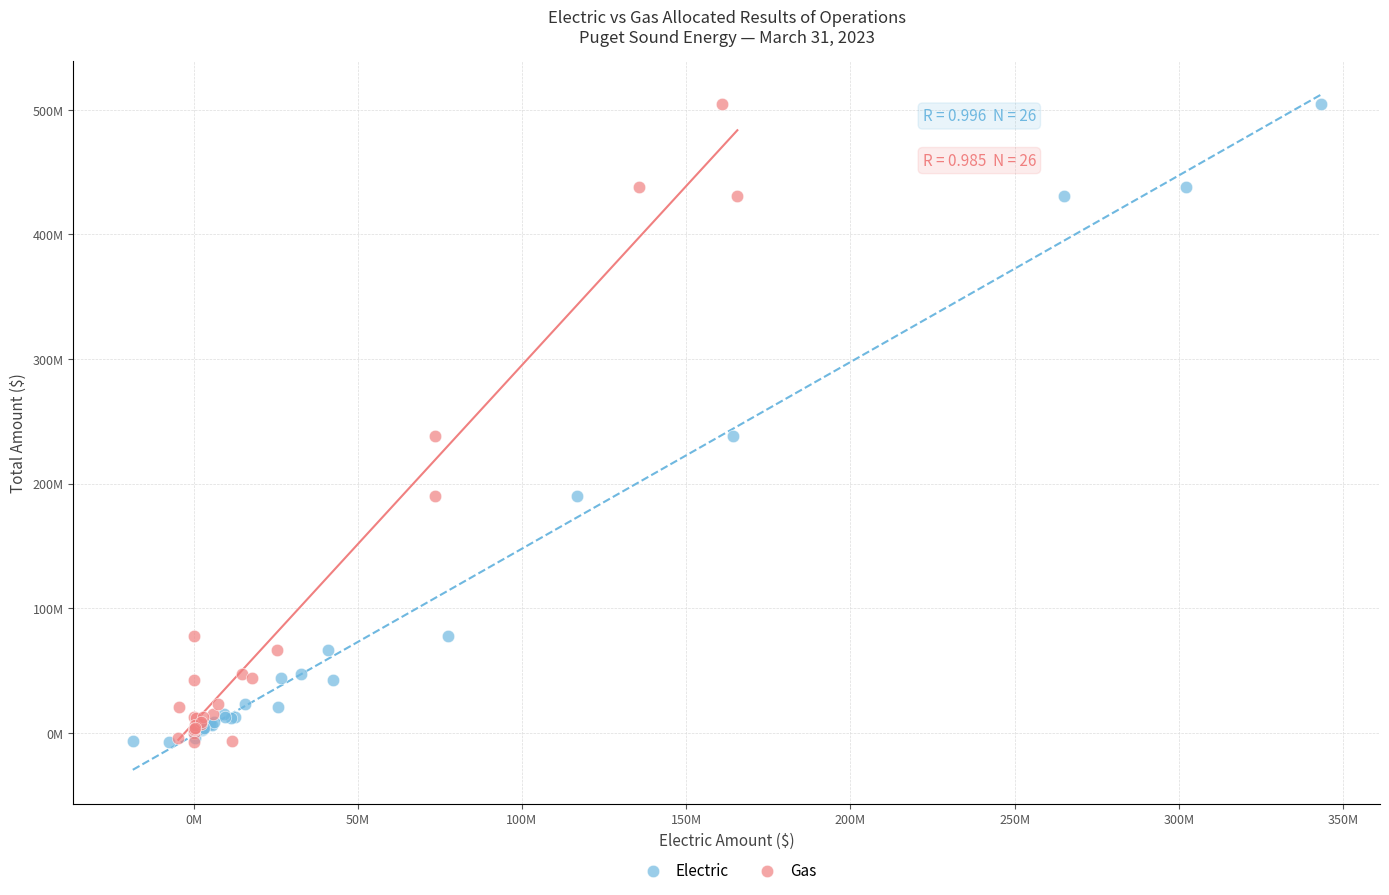

What are all the series names shown in the legend?

Electric, Gas